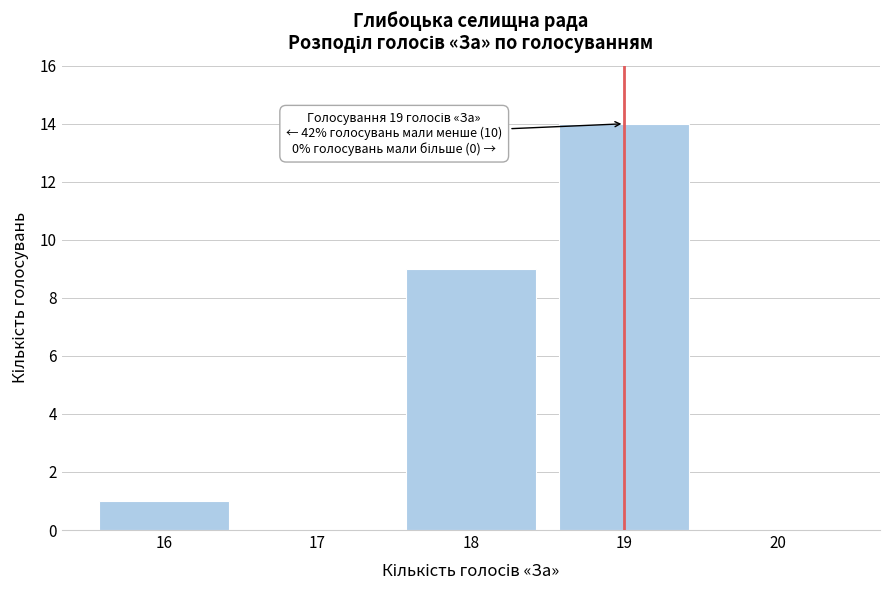

Reading left to right, extract all data points from this chart.

16=1	17=0	18=9	19=14	20=0